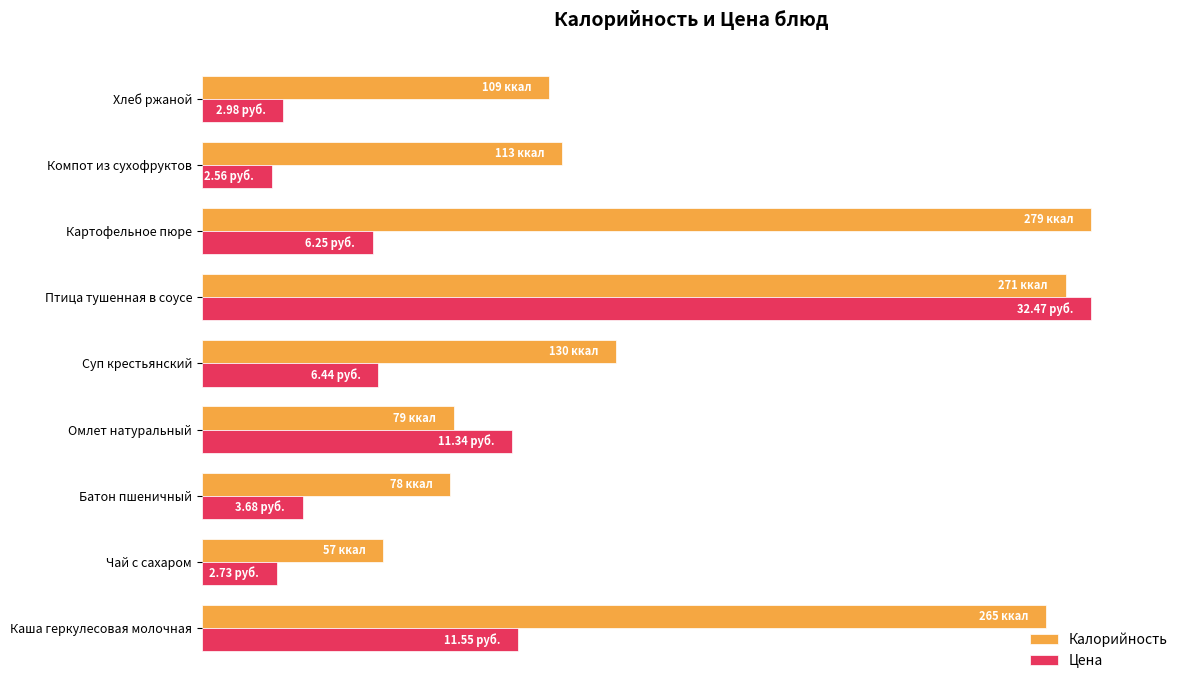

What is the highest value of the Цена series?

100.0